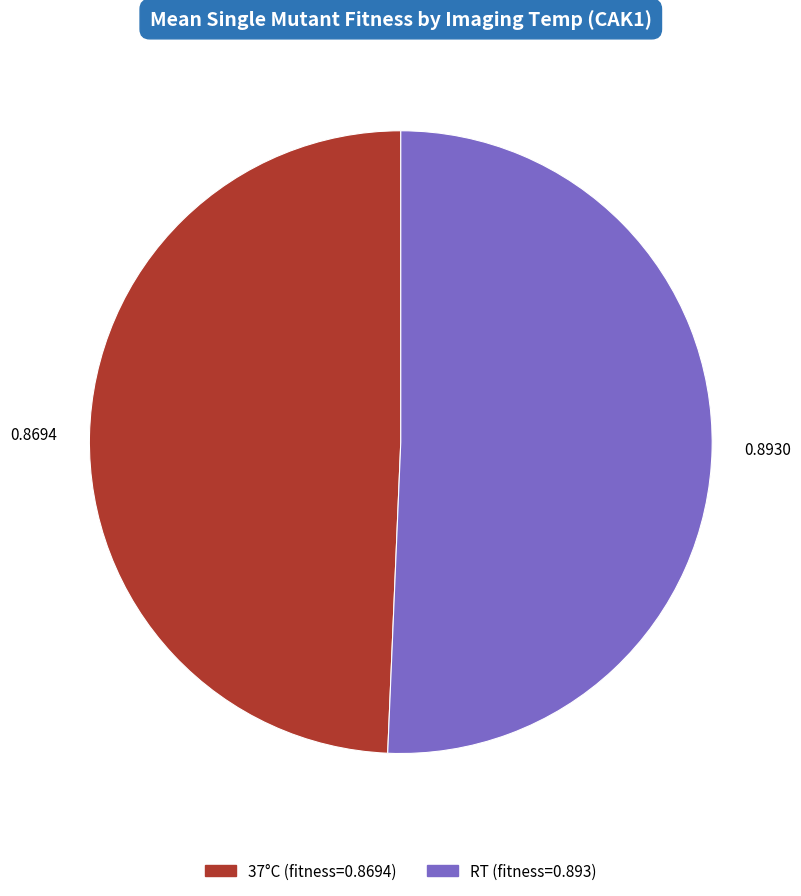

How many segments does this pie chart have?

2